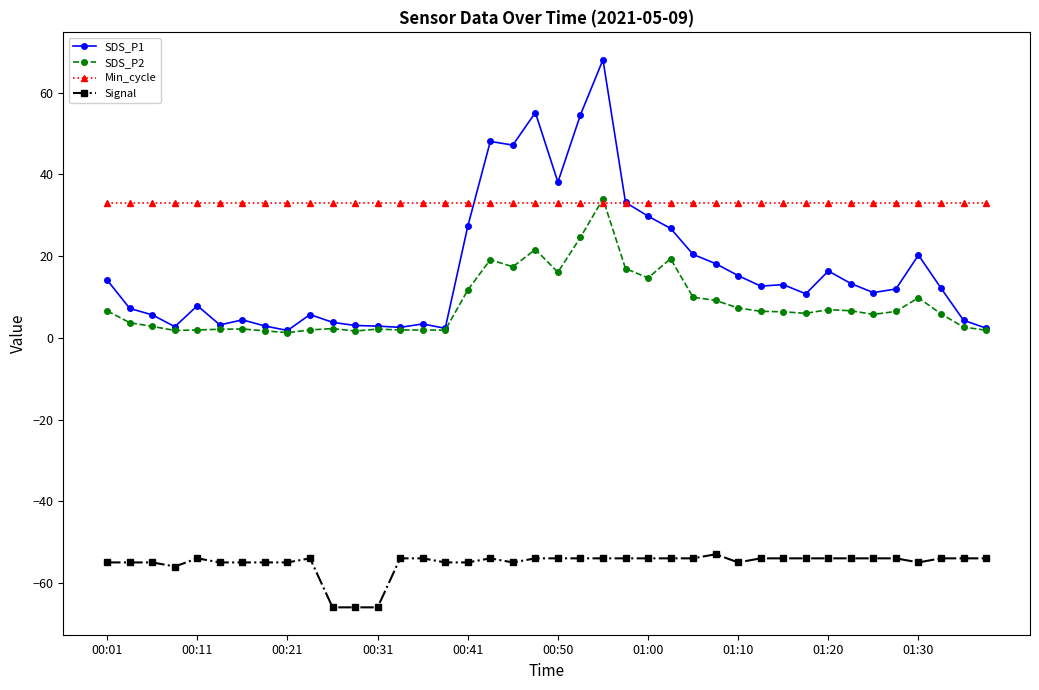

Which series has the largest range (max minus min)?

SDS_P1